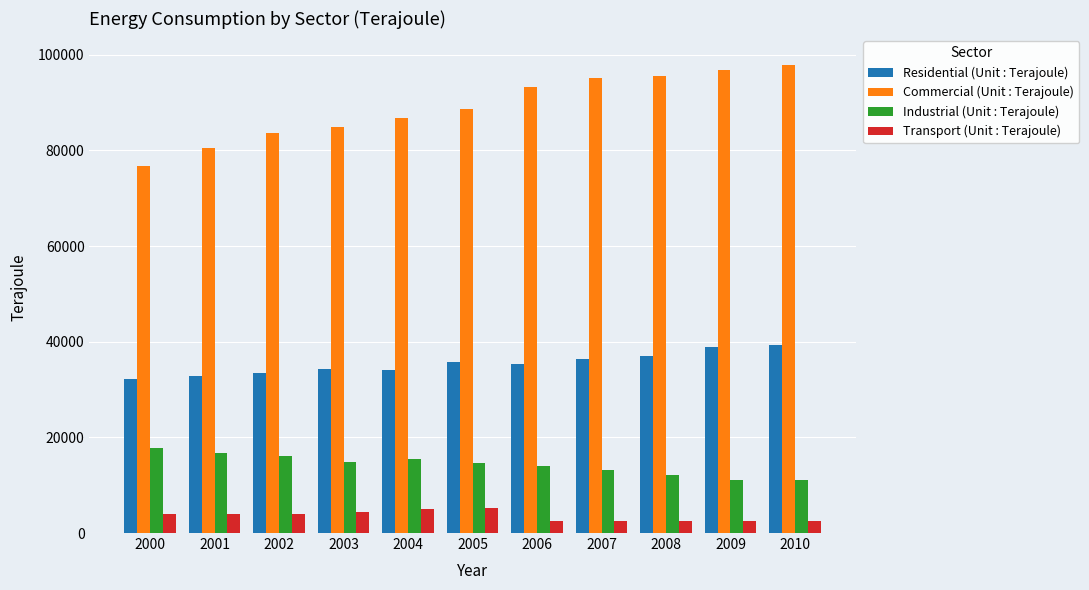

What is the sum of all Commercial (Unit : Terajoule) values?

979513